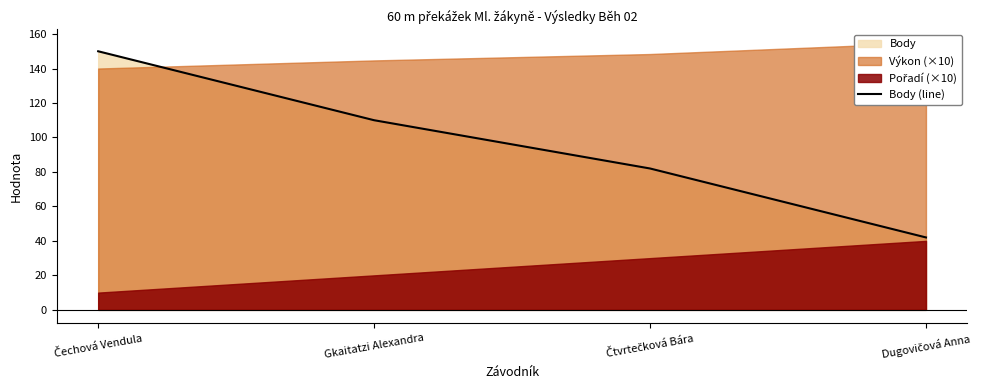

At which label is the value closest to 96?

Gkaitatzi Alexandra